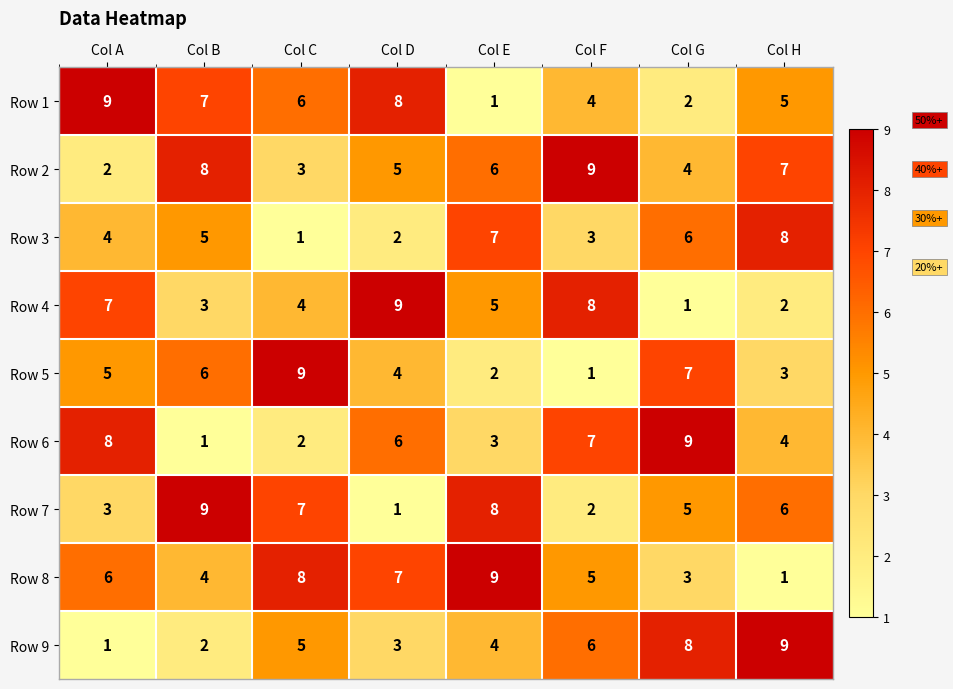

At Col A, list the series in order from largest to smallest.

Row 1, Row 6, Row 4, Row 8, Row 5, Row 3, Row 7, Row 2, Row 9